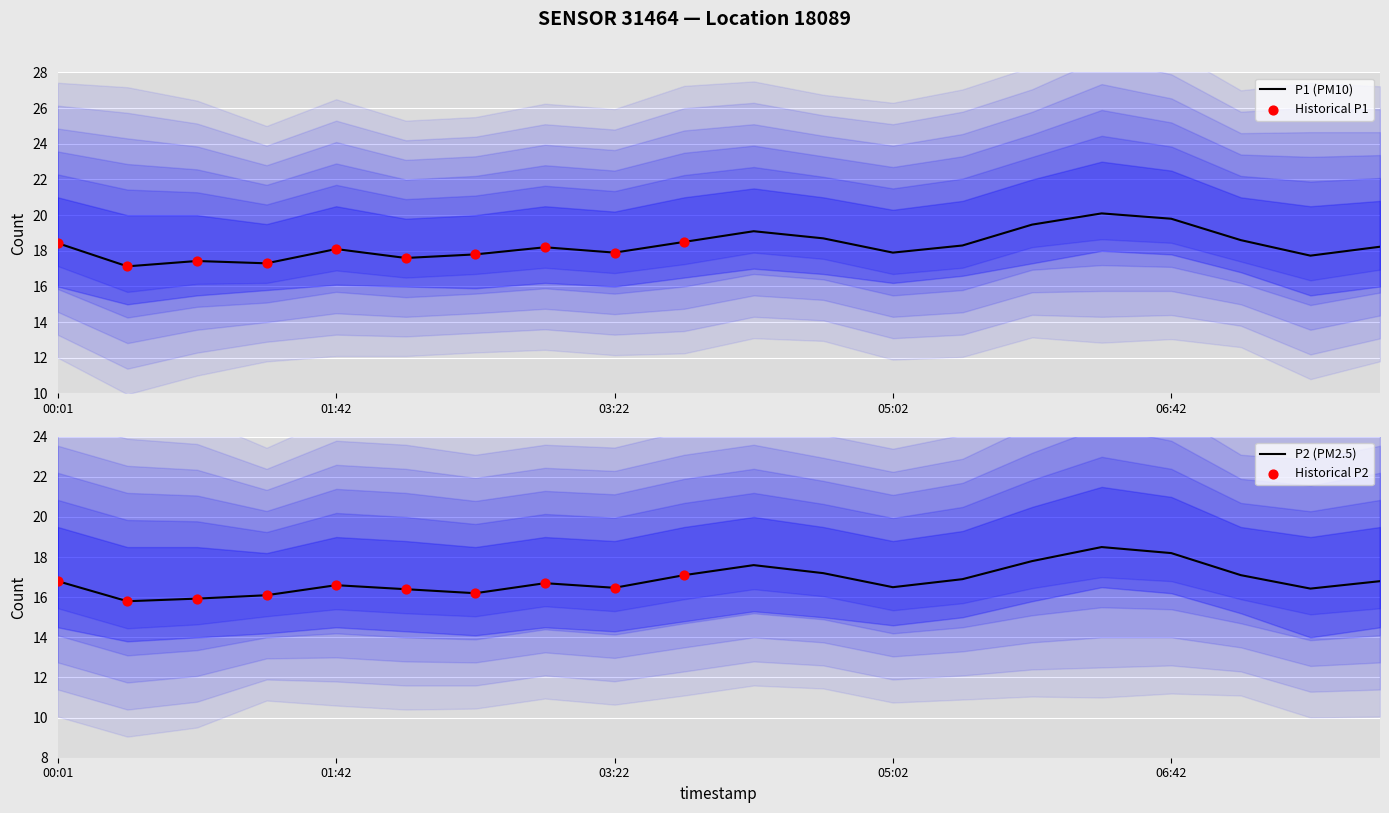

Is the value of P2 at 02:07 greater than the value of P1 at 06:42?

No